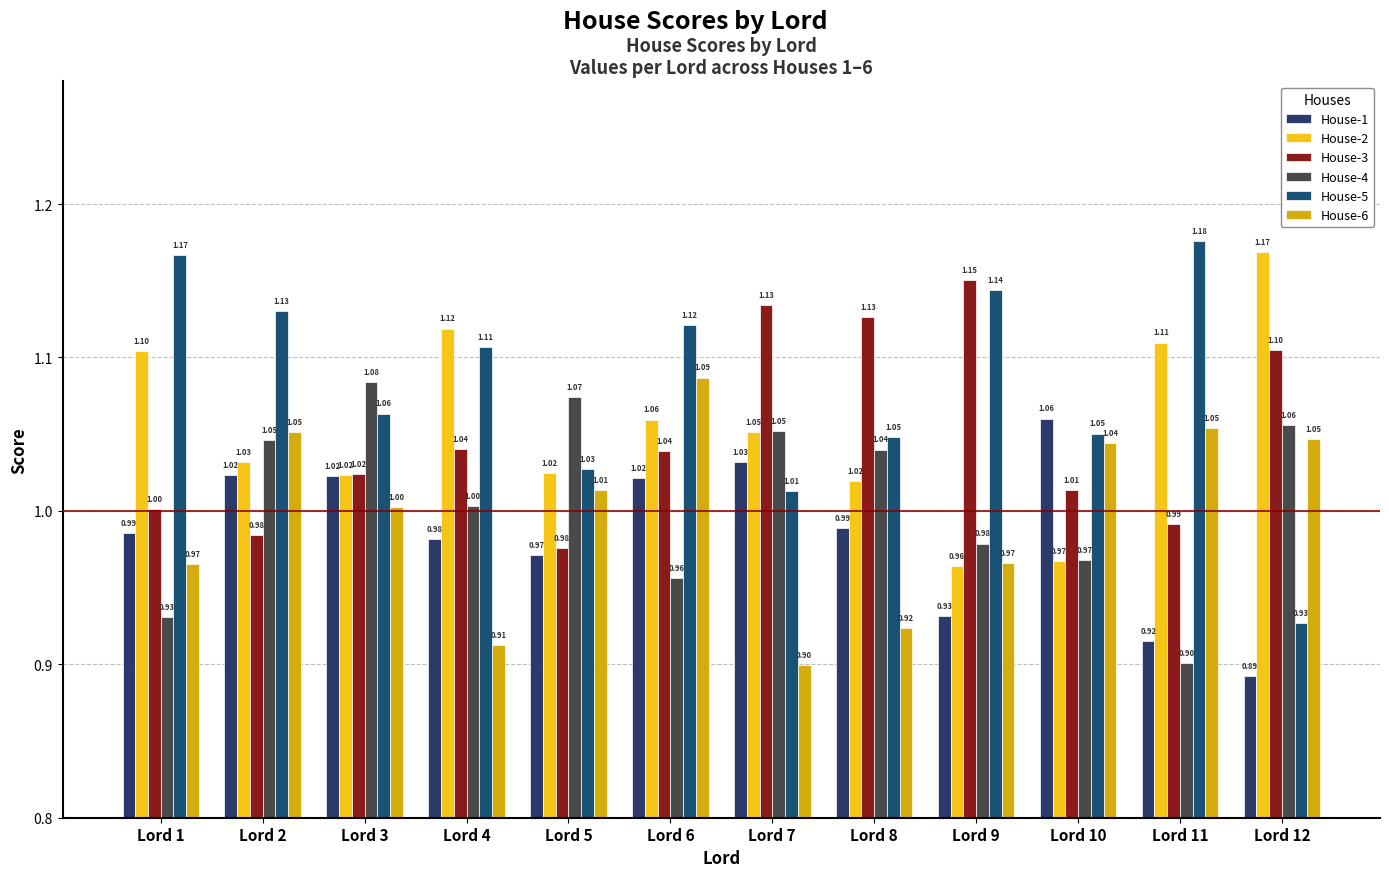

Which series has the widest spread of values?

House-5